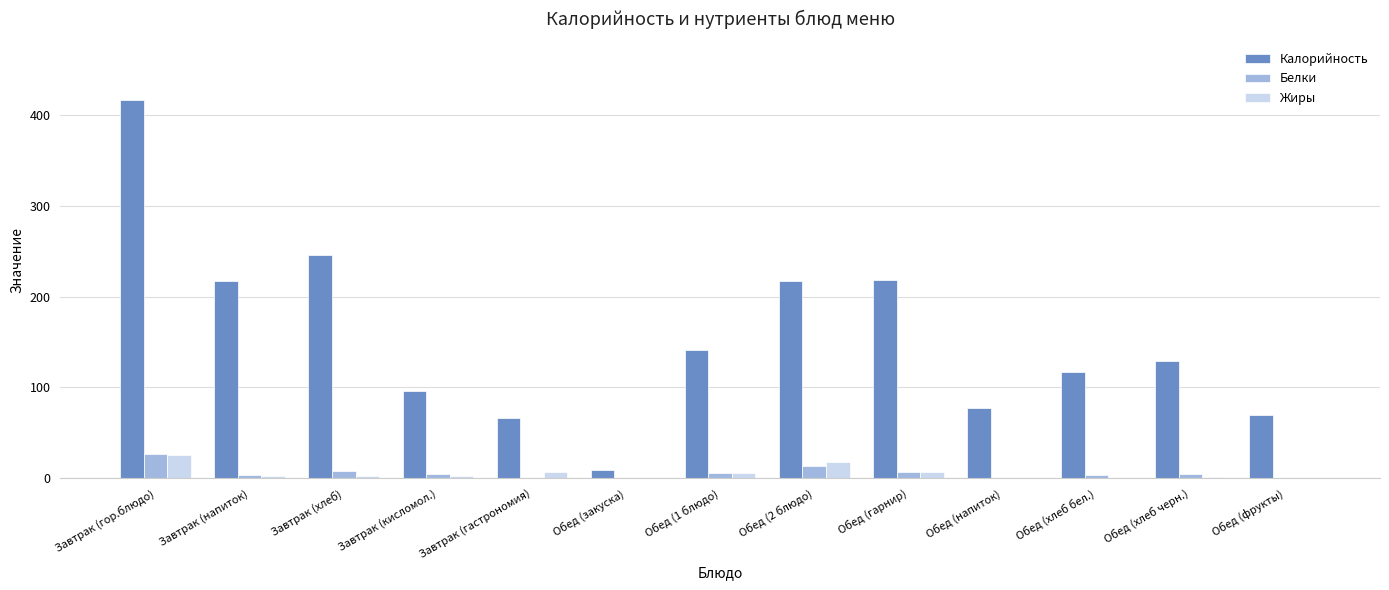

At which category does the chart reach its peak across all series?

Завтрак (гор.блюдо)